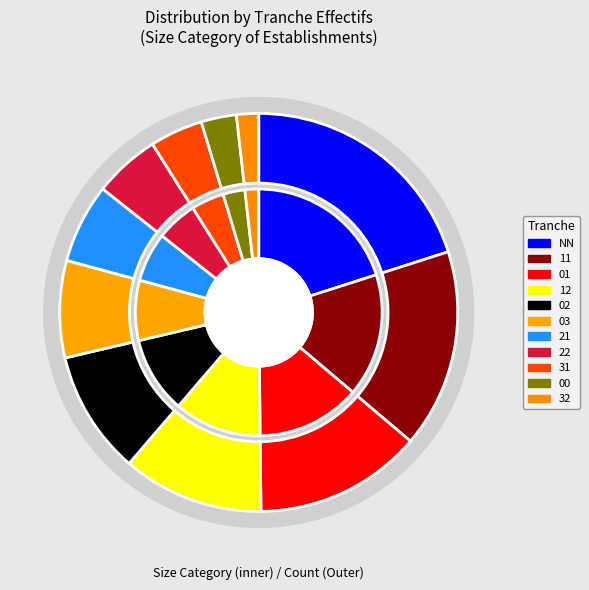

Is it true that 11 is 16% of the pie?

True